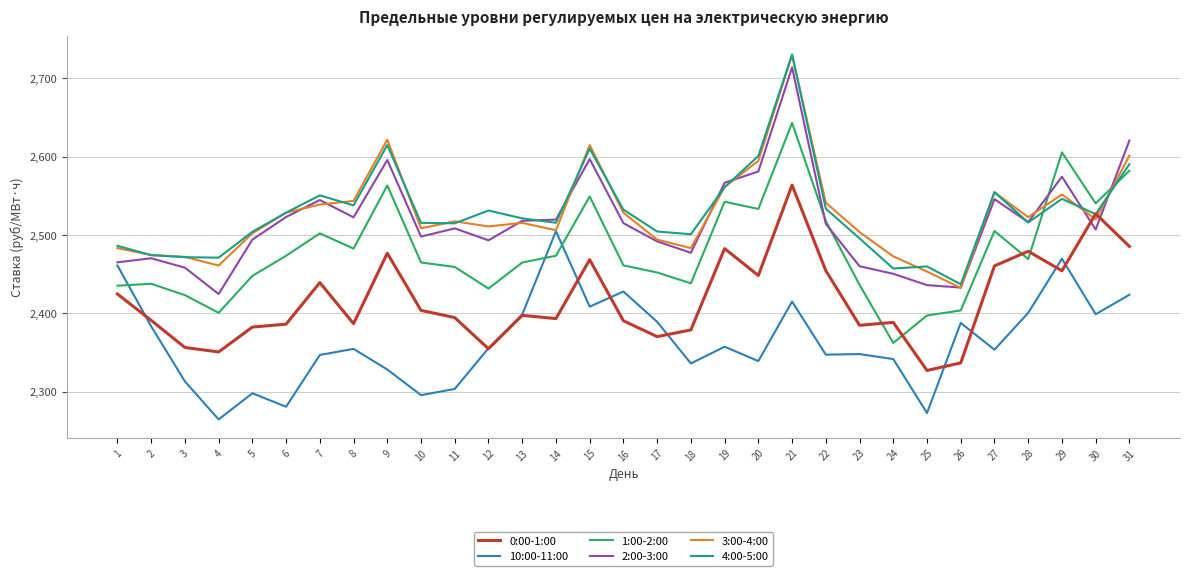

Is the value of 0:00-1:00 at 22 greater than the value of 2:00-3:00 at 31?

No